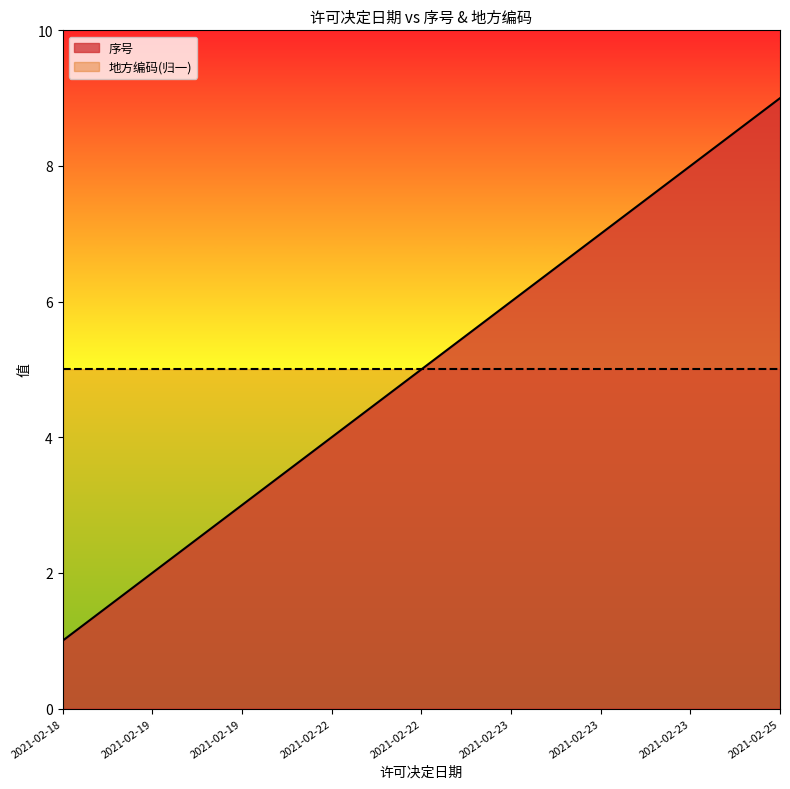

True or false: the data shows 4.0 at 2021-02-22.

True